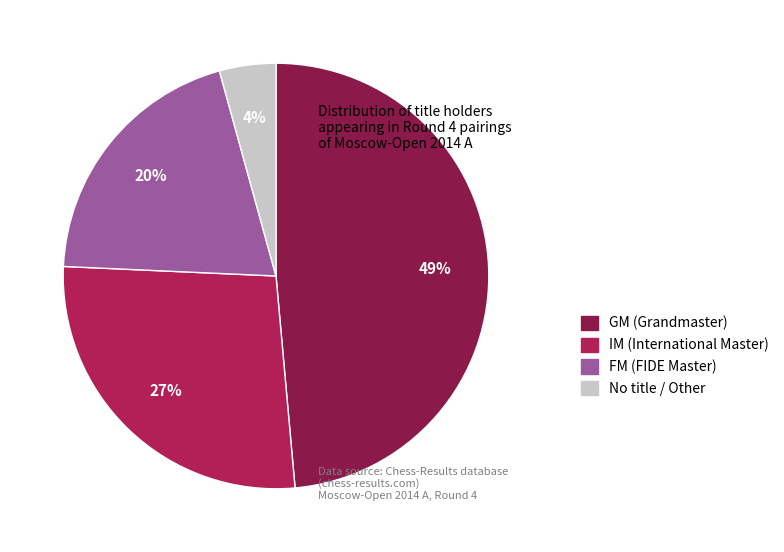

Does any single category account for the majority?

No